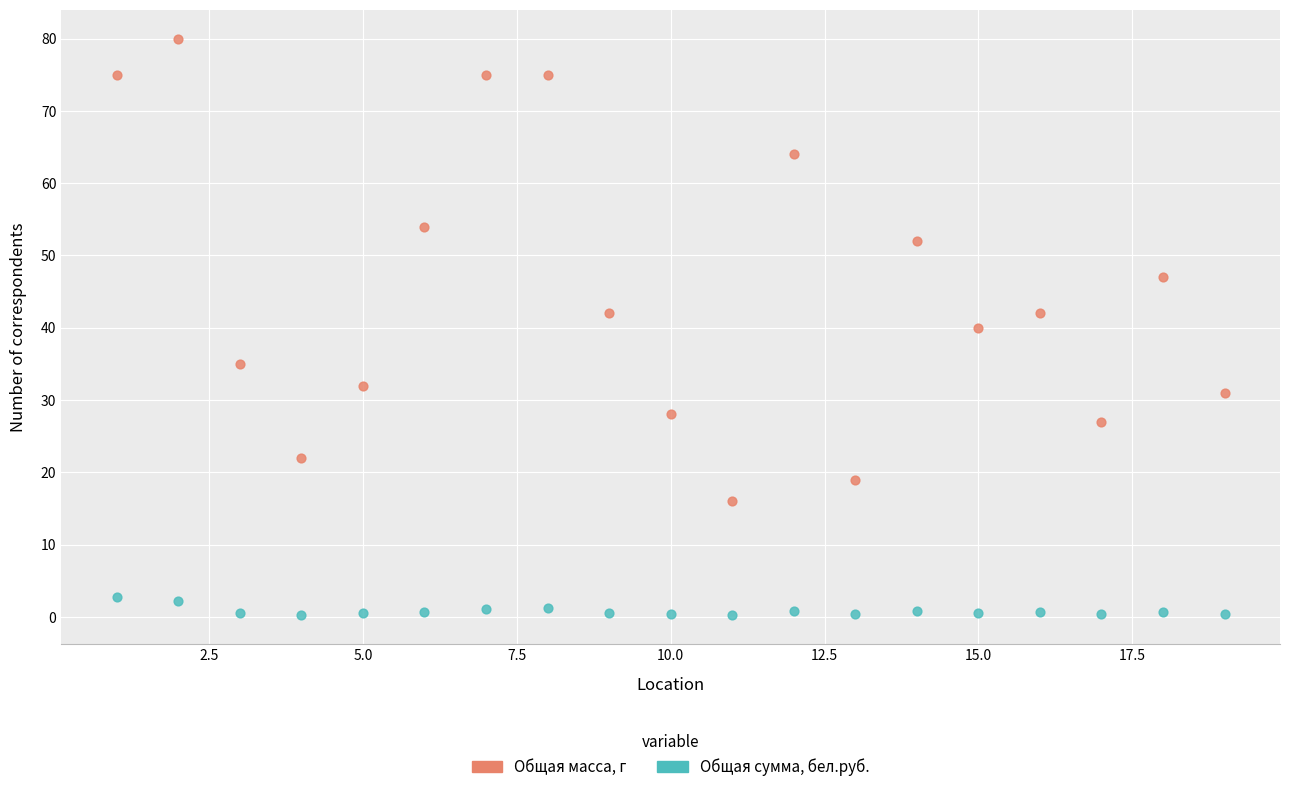

Which series has the widest spread of Y values?

Общая масса, г